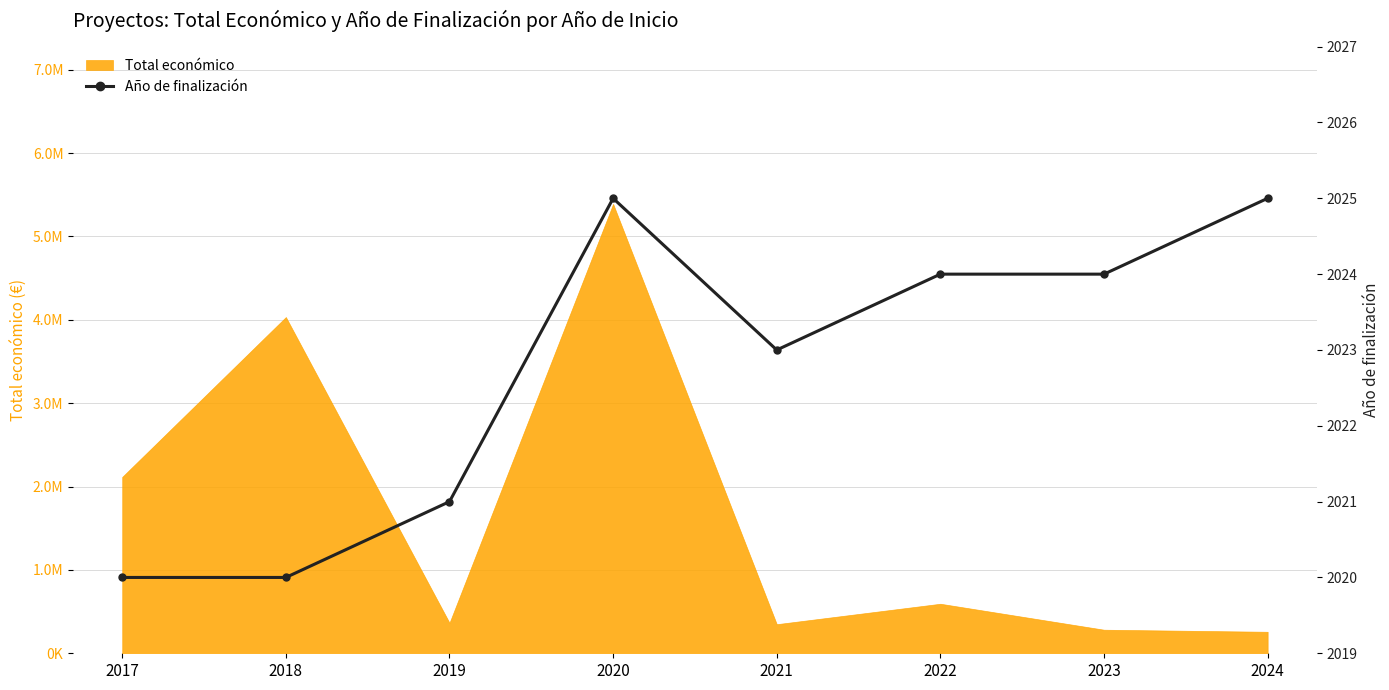

How many lines are shown in the chart?

1